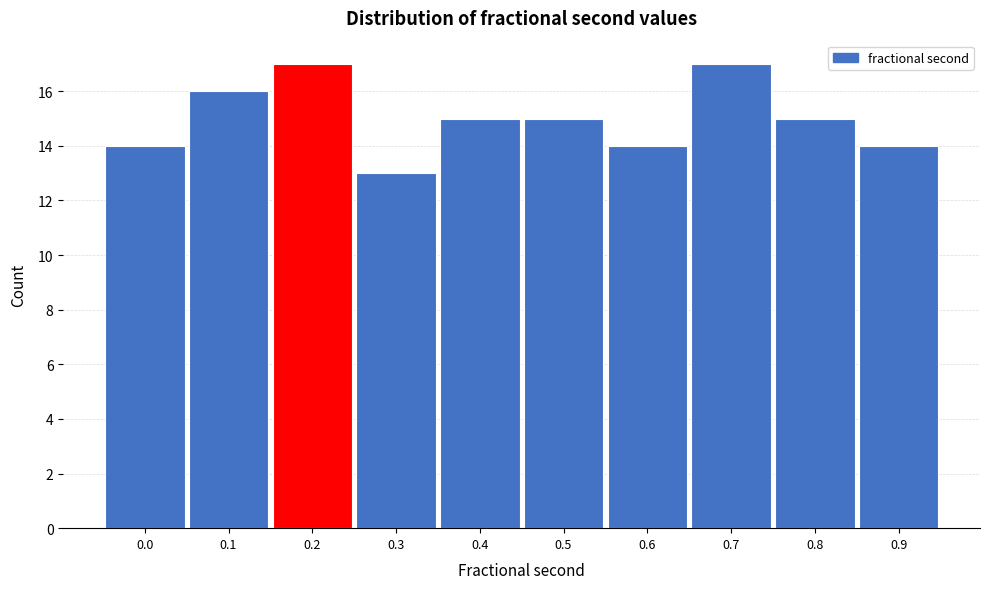

Reading left to right, extract all data points from this chart.

0.0=14	0.1=16	0.2=17	0.3=13	0.4=15	0.5=15	0.6=14	0.7=17	0.8=15	0.9=14